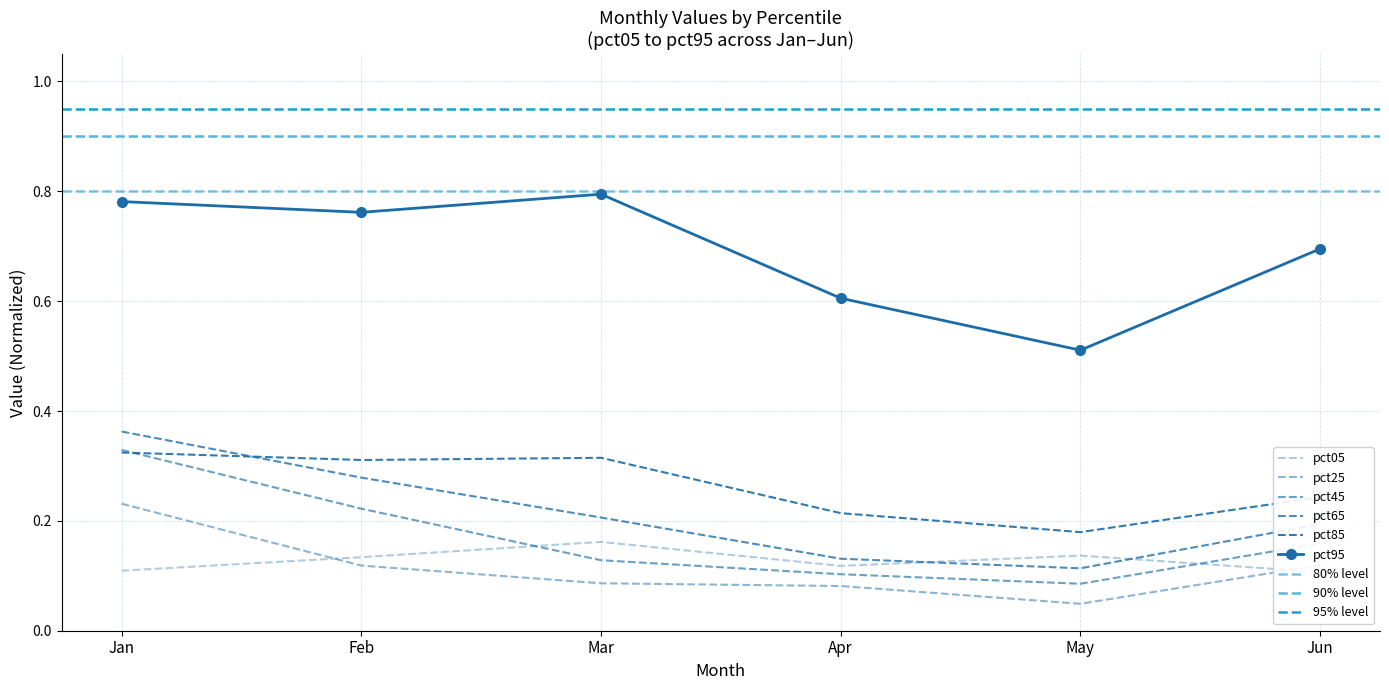

Is the value of pct45 at Apr greater than the value of pct05 at Mar?

No